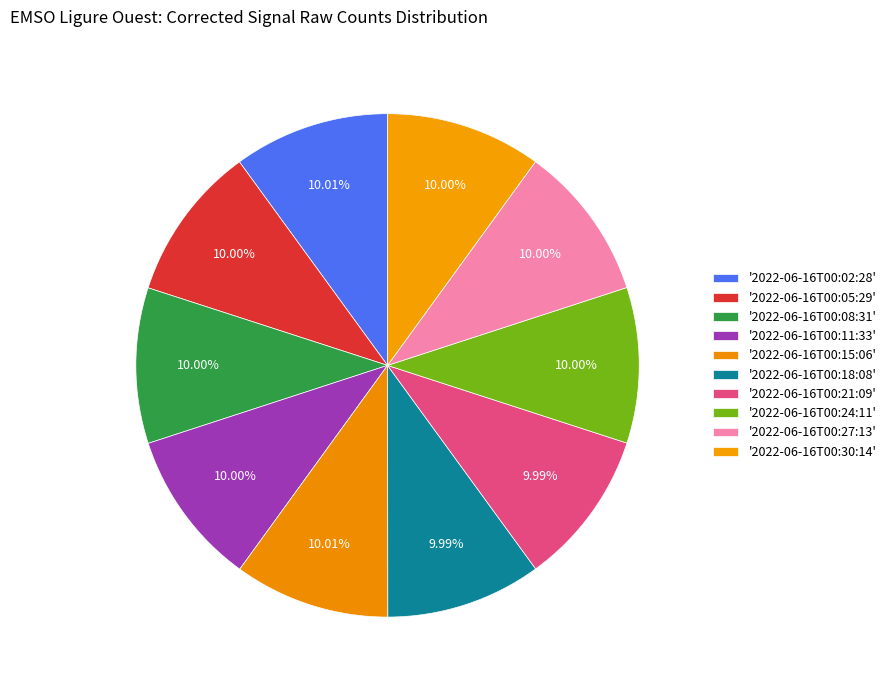

How many slices are in this pie chart?

10